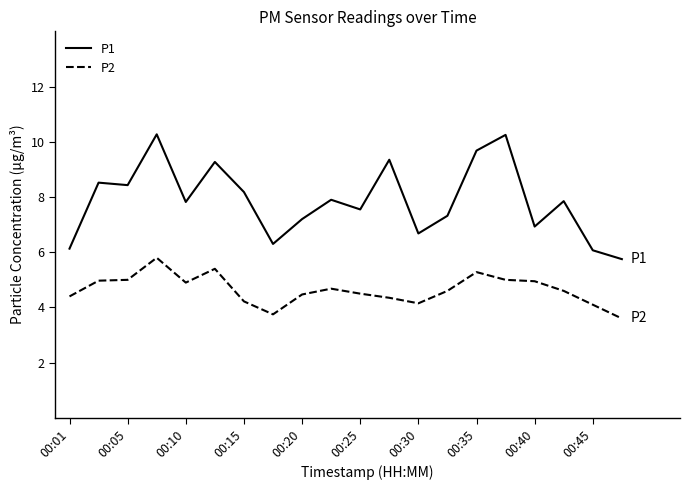

Which series has the widest spread of values?

P1